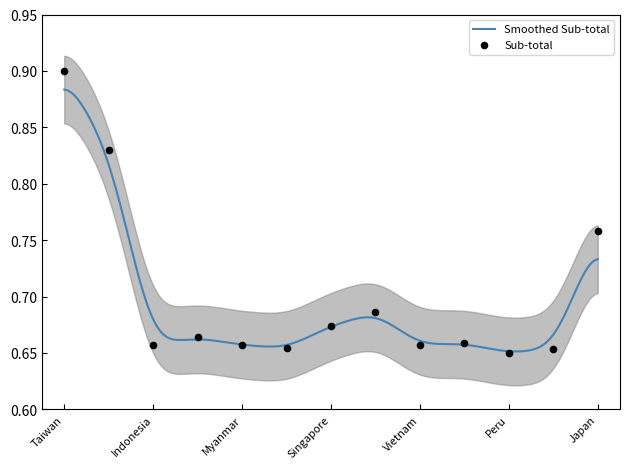

What is the change in value from Korea to Myanmar?

-0.2